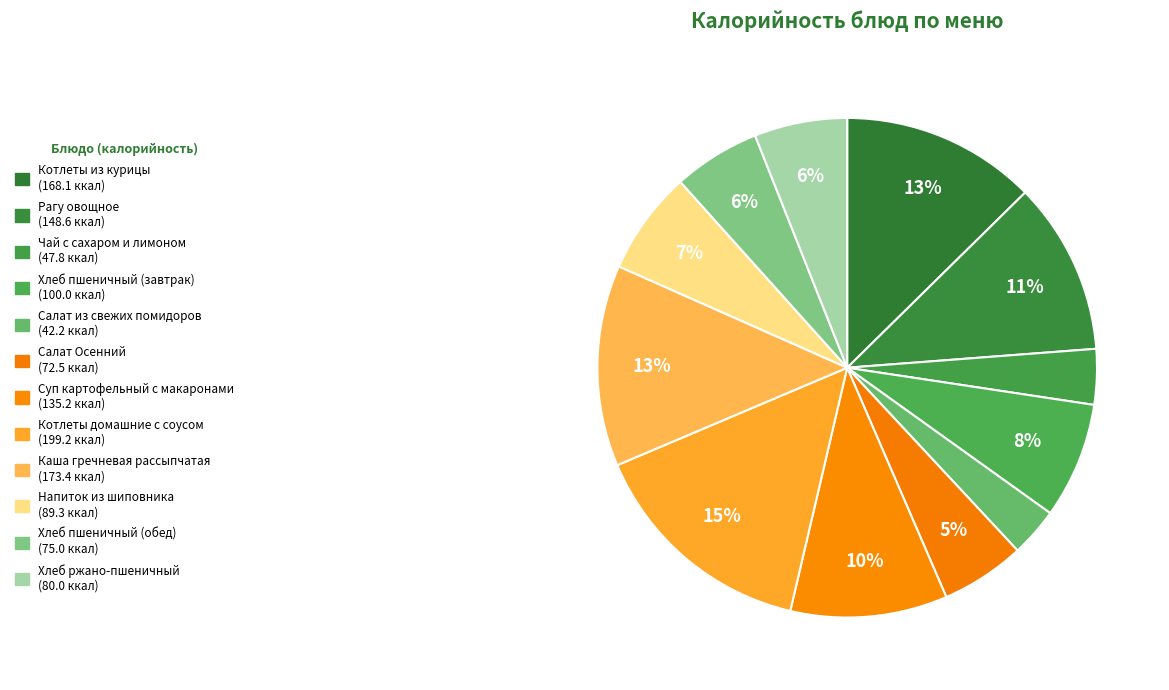

What percentage is the Чай с сахаром и лимоном slice, to the nearest percent?

4%